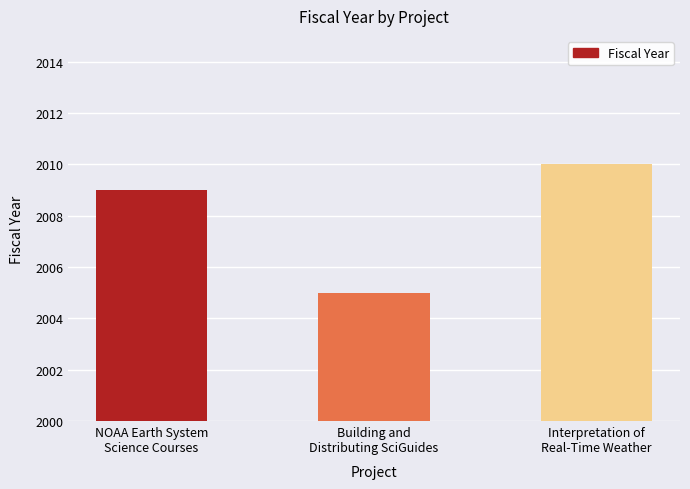

List the labels in order of value, smallest first.

Building and
Distributing SciGuides, NOAA Earth System
Science Courses, Interpretation of
Real-Time Weather